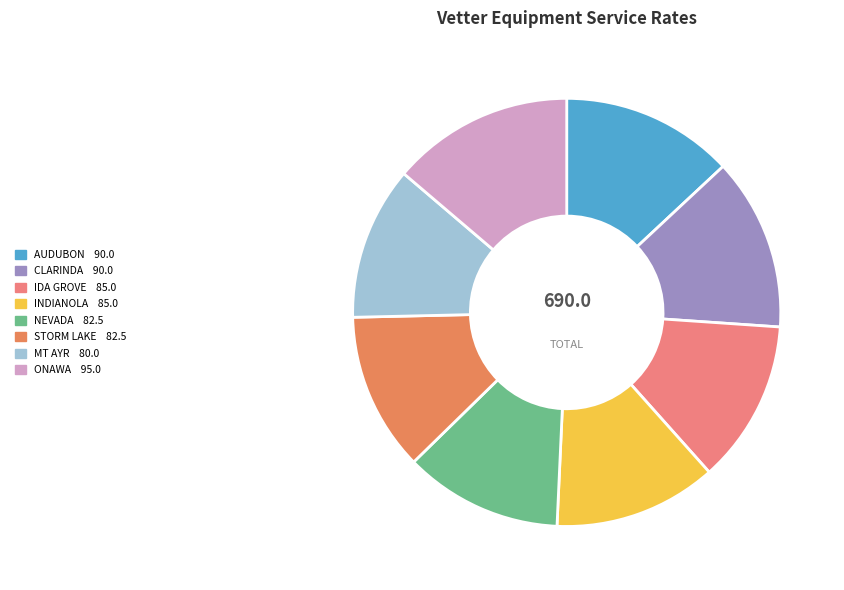

Which slice is the smallest?

MT AYR (80)